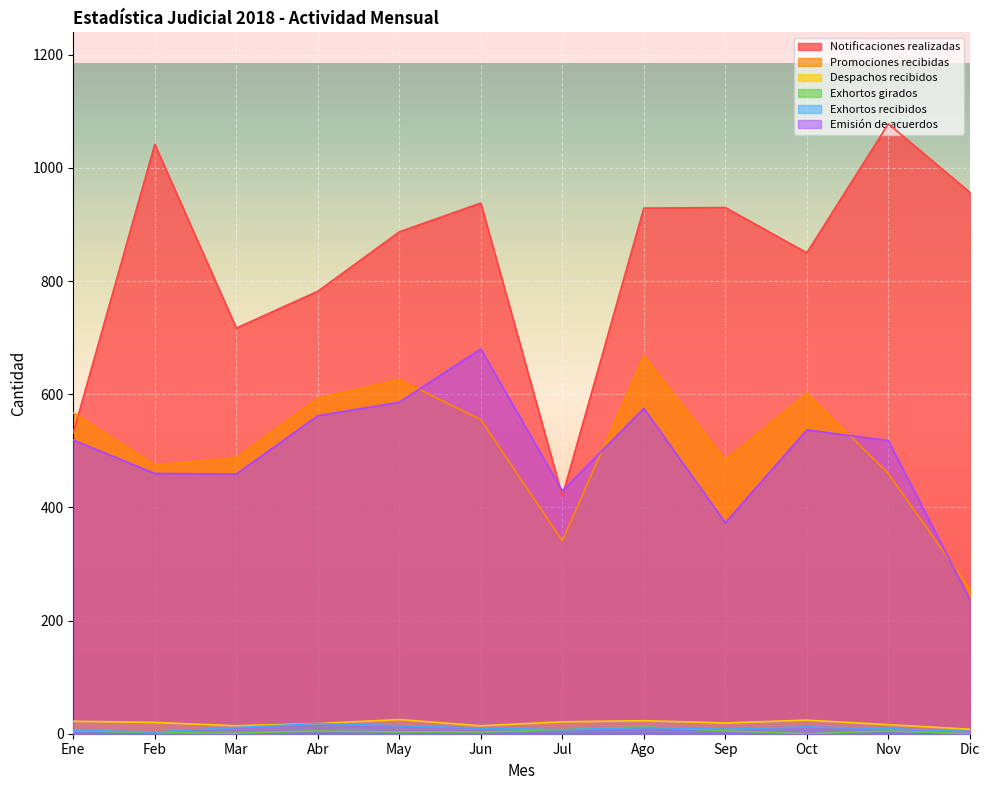

What is the difference between the Despachos recibidos values at Ago and Jun?

9